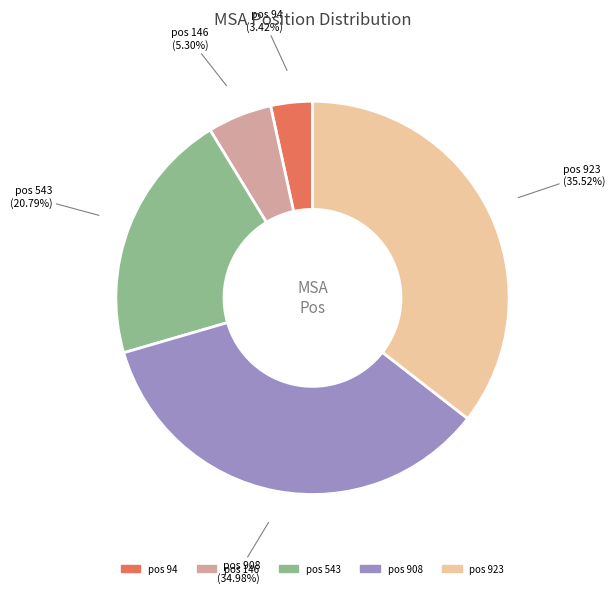

To the nearest percent, what is the average slice percentage?

20%